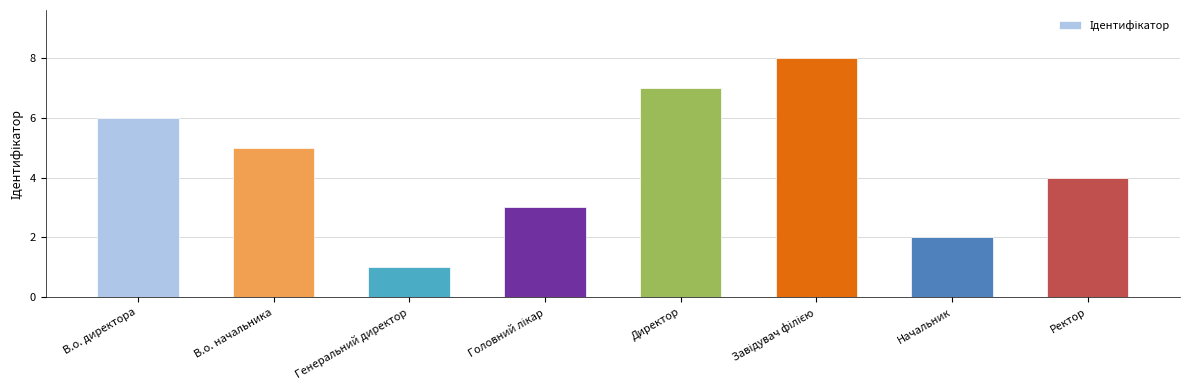

What position from the left is В.о. директора?

1